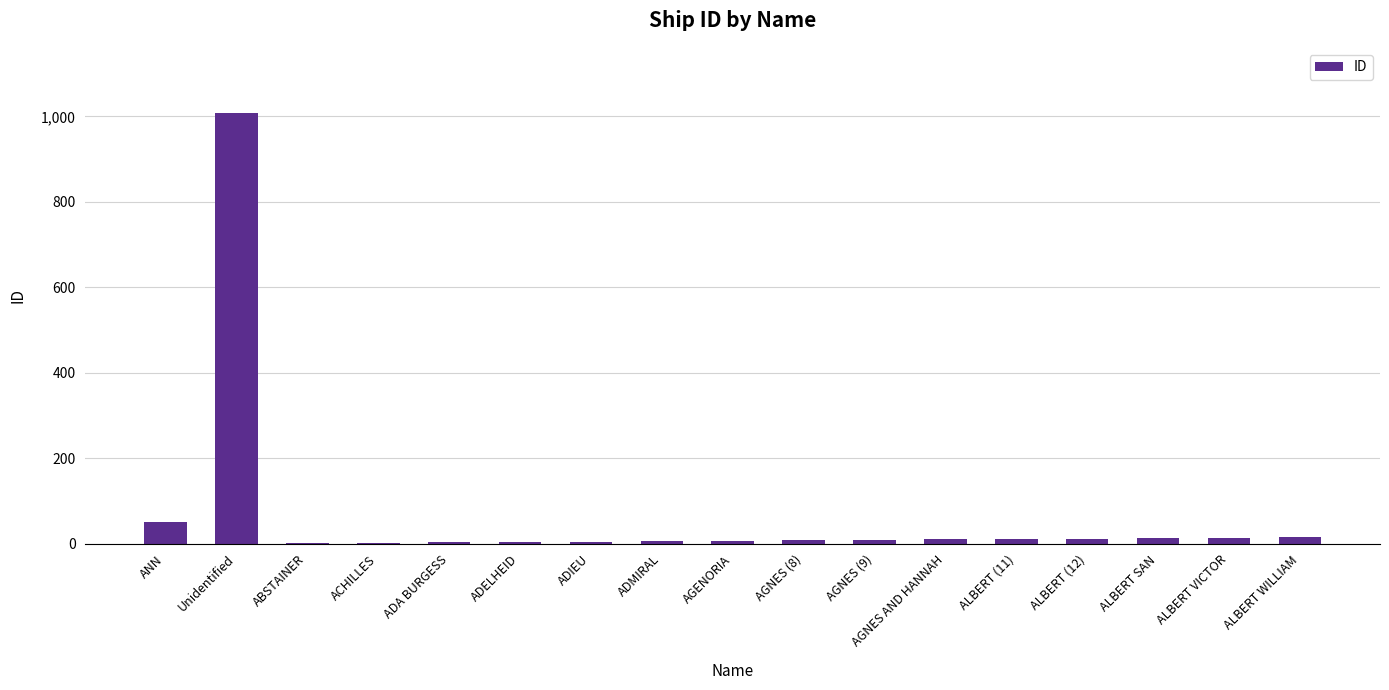

What is the sum of all values?

1180